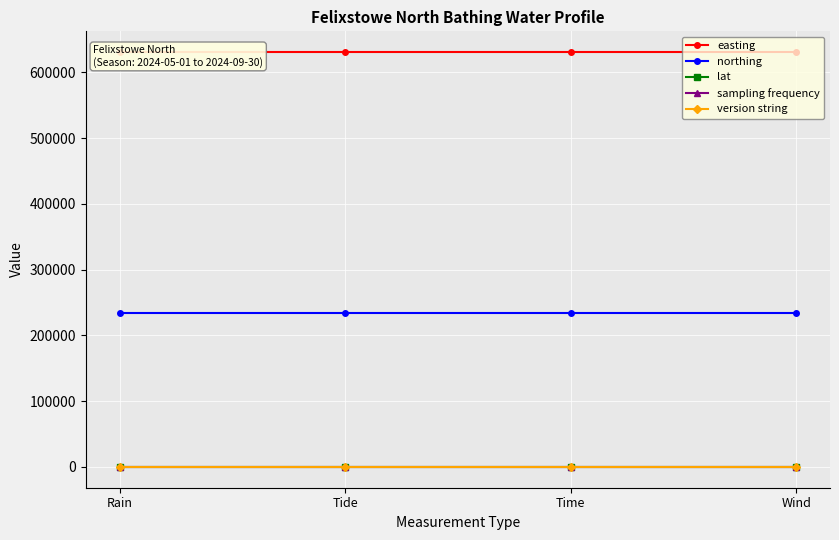

What position from the right is Tide?

3